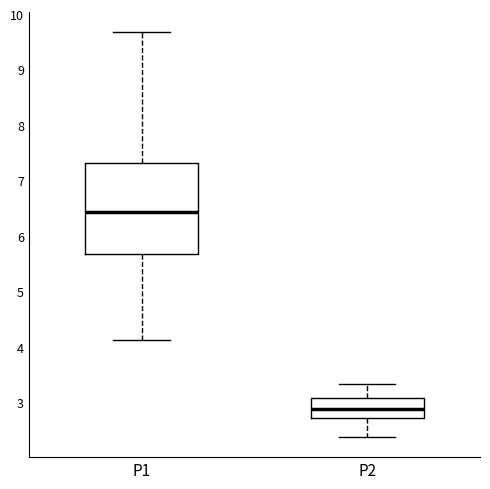

Which box has the highest median line?

P1